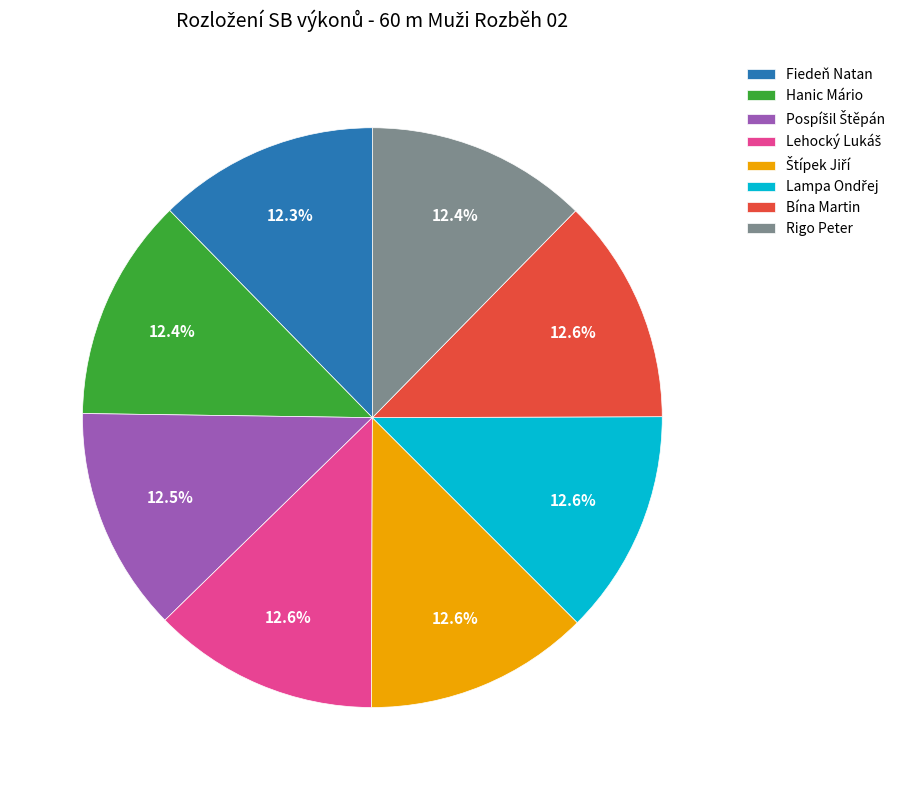

How much of the chart is everything except Rigo Peter?

87.6%